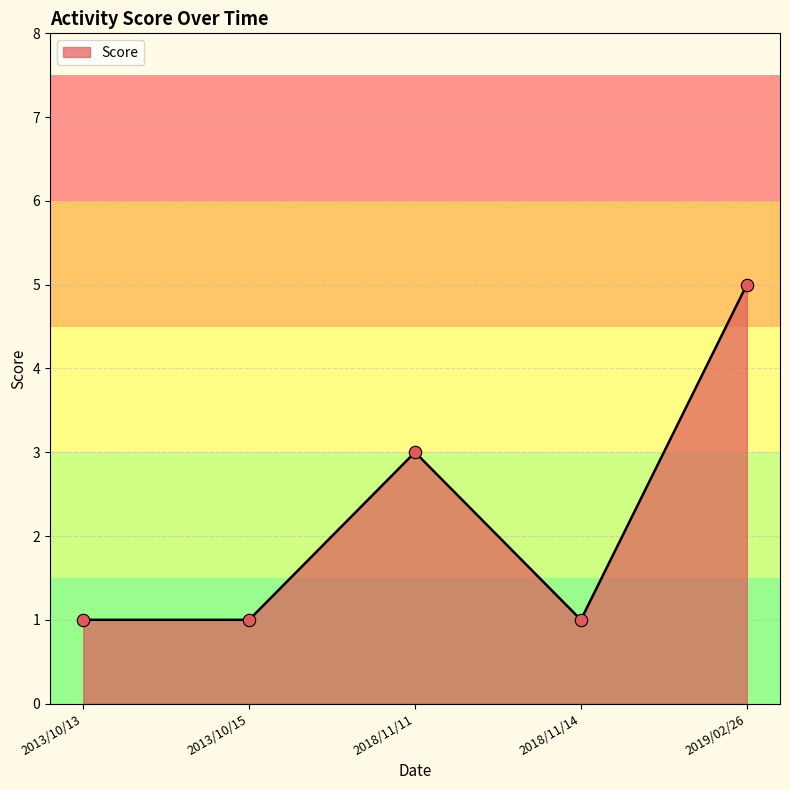

Between 2018/11/11 and 2018/11/14, which is larger?

2018/11/11